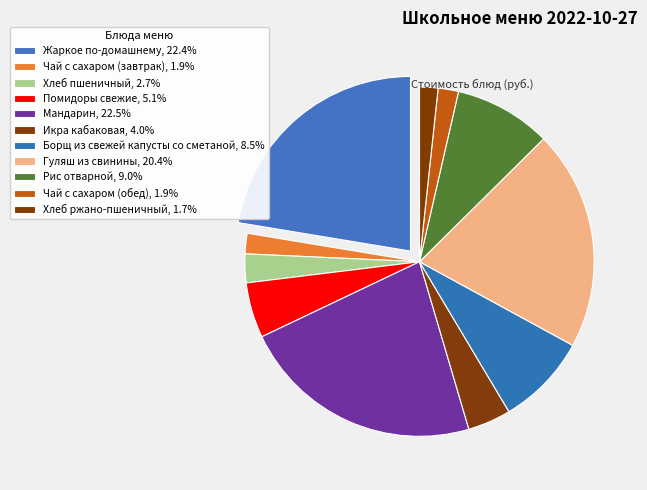

How many segments does this pie chart have?

11